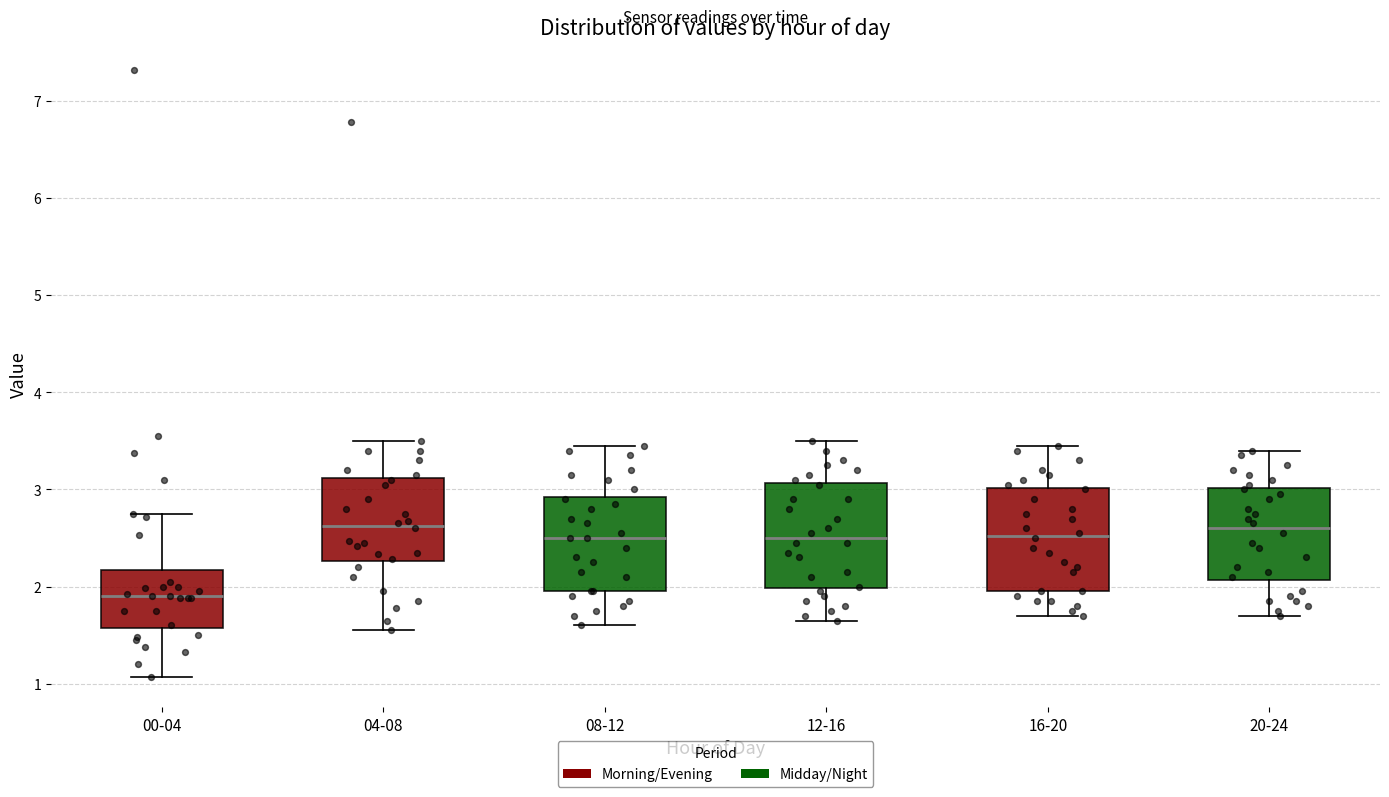

Which box's median line is the lowest?

00-04